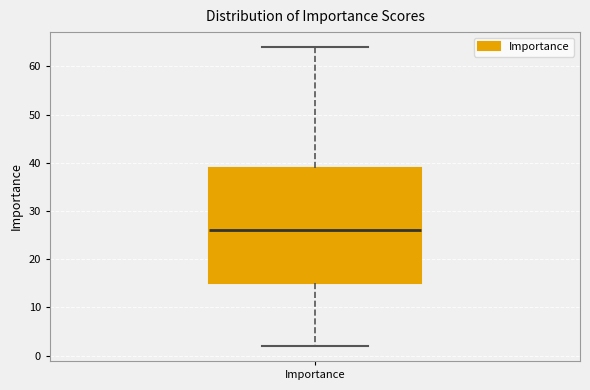

Transcribe this box plot: give where the median line is, the range the box spans, and where the two whiskers end, as read against the y-axis. The values are not printed on the chart, so give them approximately, as read against the axis.

median 26, box 15 to 39, whiskers 2 to 64